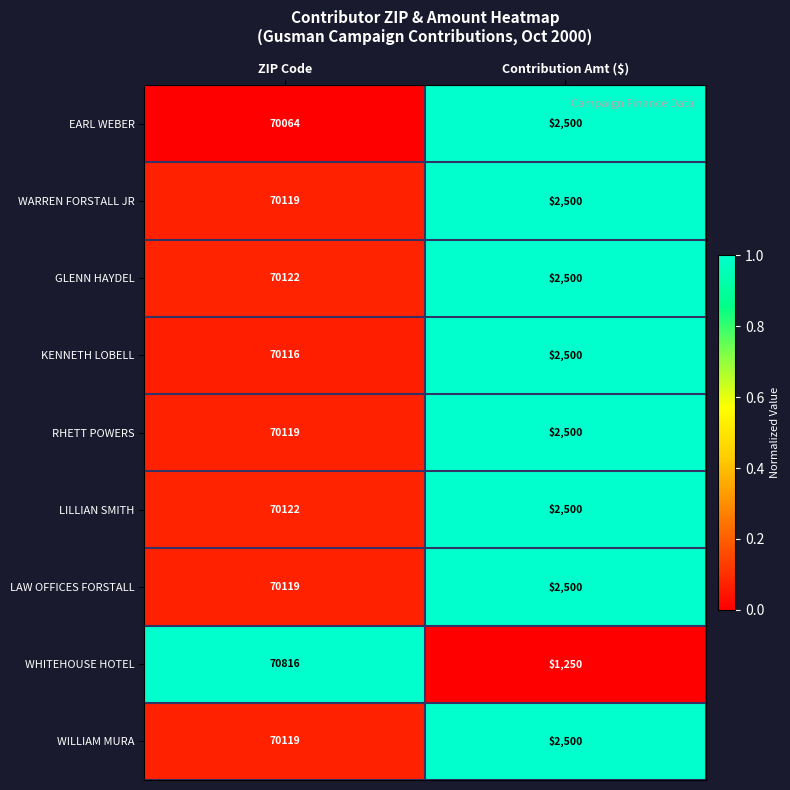

Which series changed the most between ZIP Code and Contribution Amt ($)?

WHITEHOUSE HOTEL